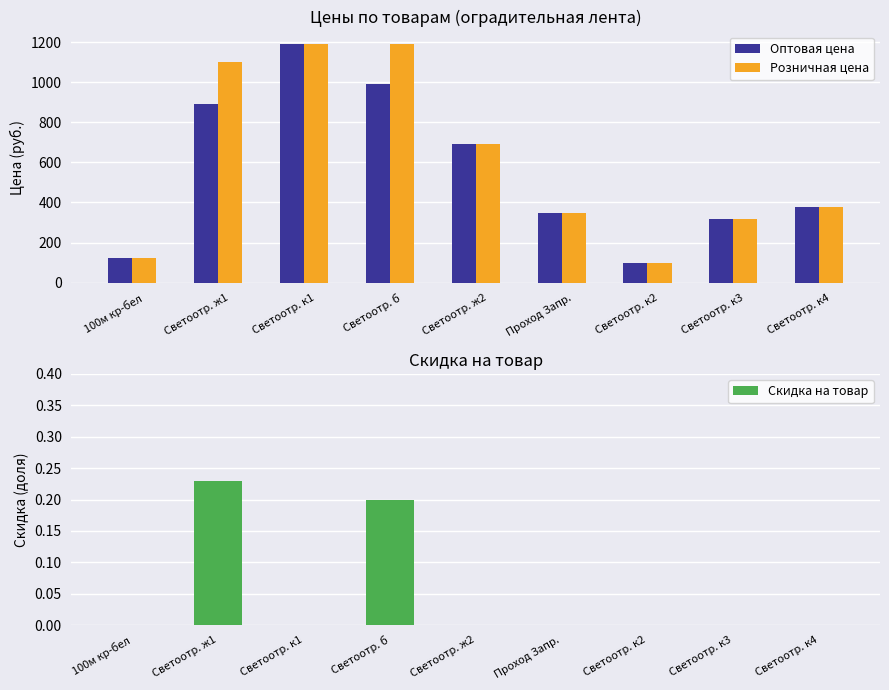

List the series in order of their peak value, highest first.

Розничная цена, Оптовая цена, Скидка на товар